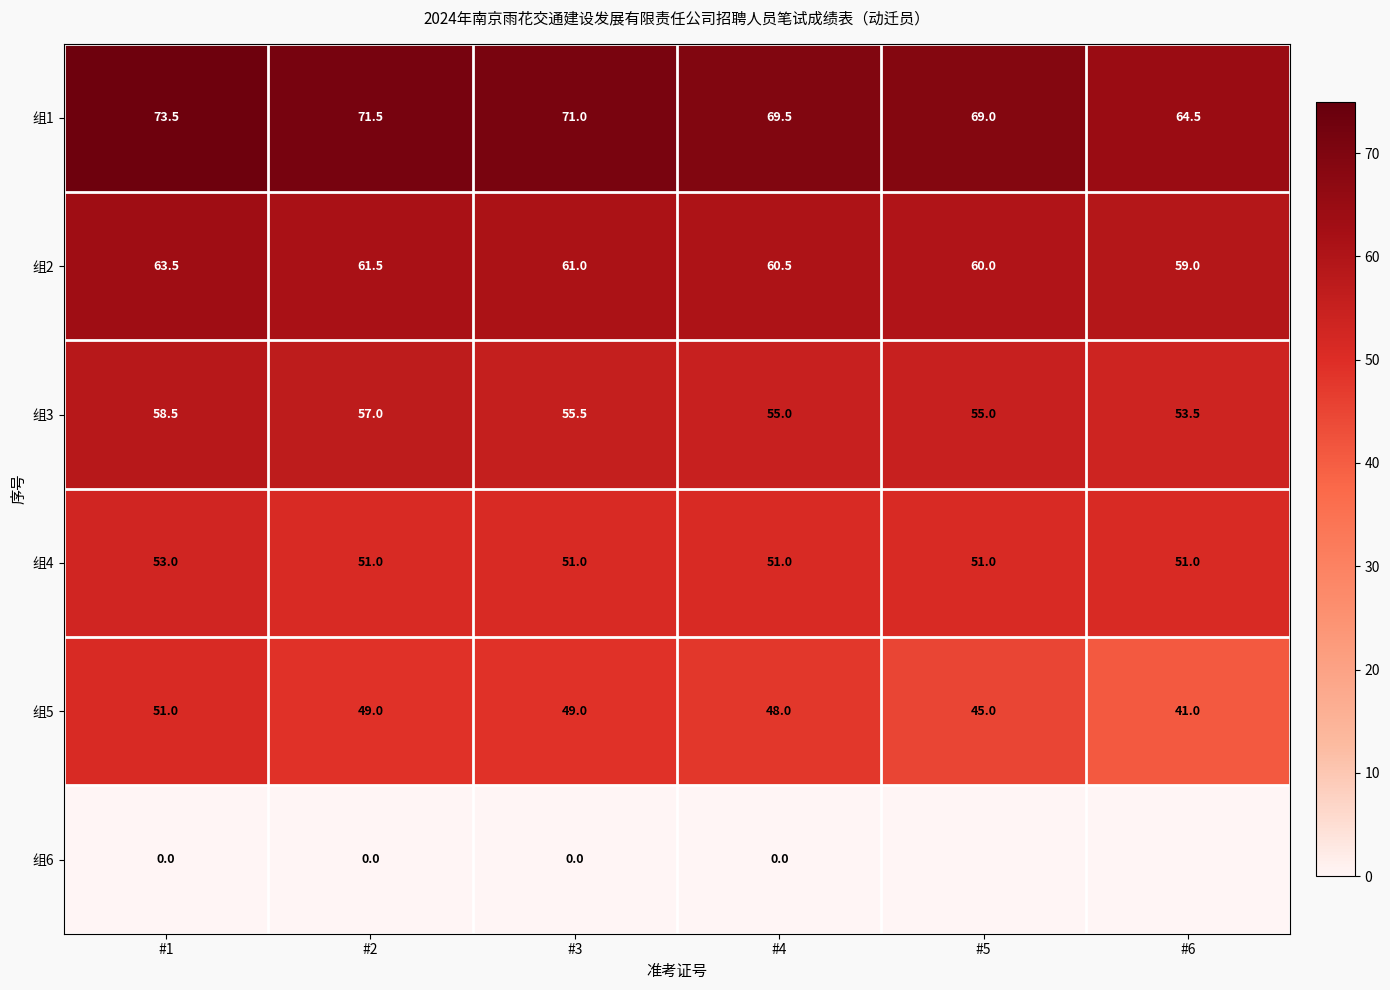

Count the 组3 values in the range 55 to 57.

4